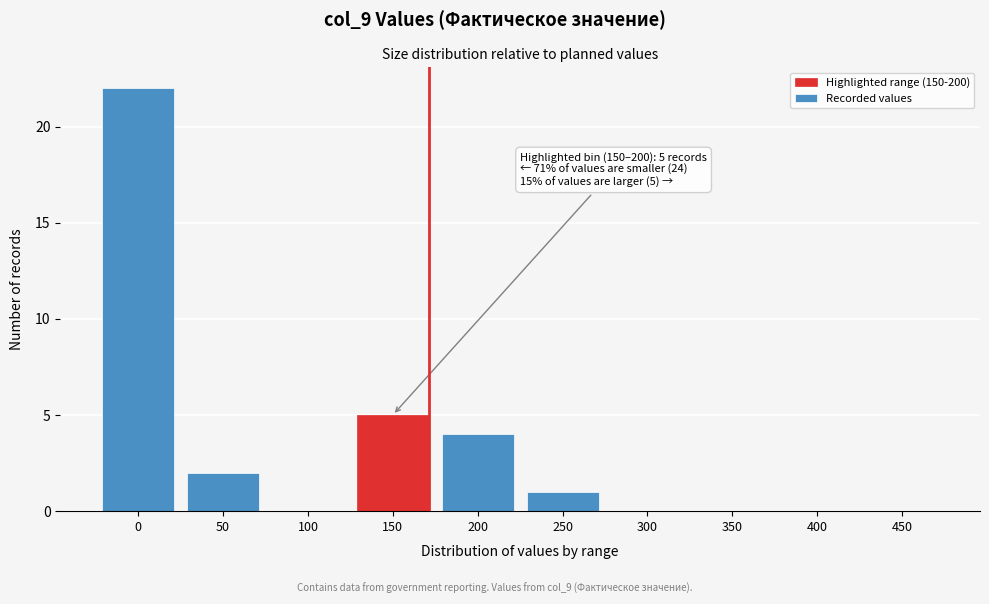

Reading left to right, list all the values displayed in this chart.

0=22	50=2	100=0	150=5	200=4	250=1	300=0	350=0	400=0	450=0